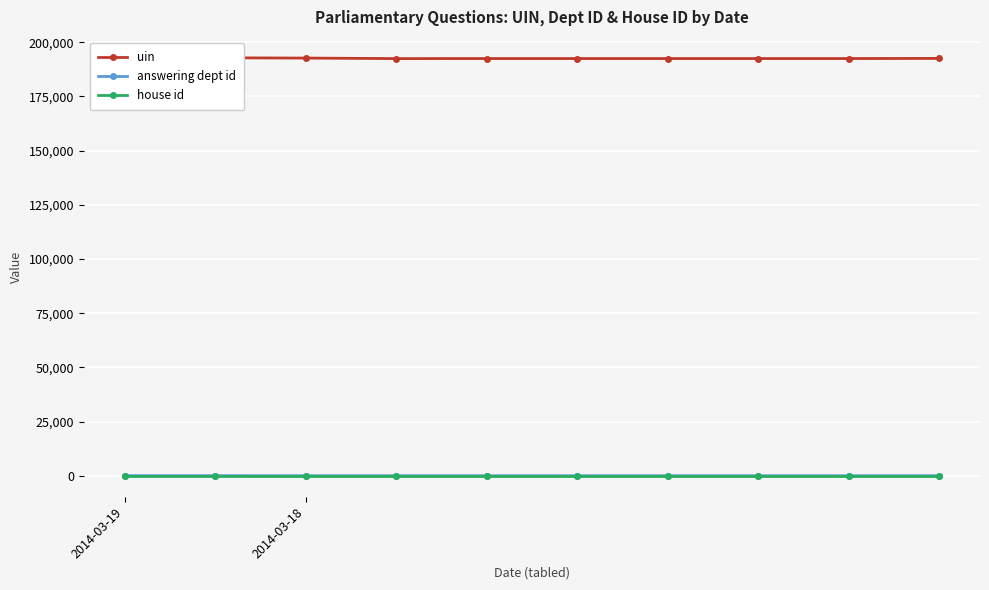

How many answering dept id values are between 53 and 58?

8